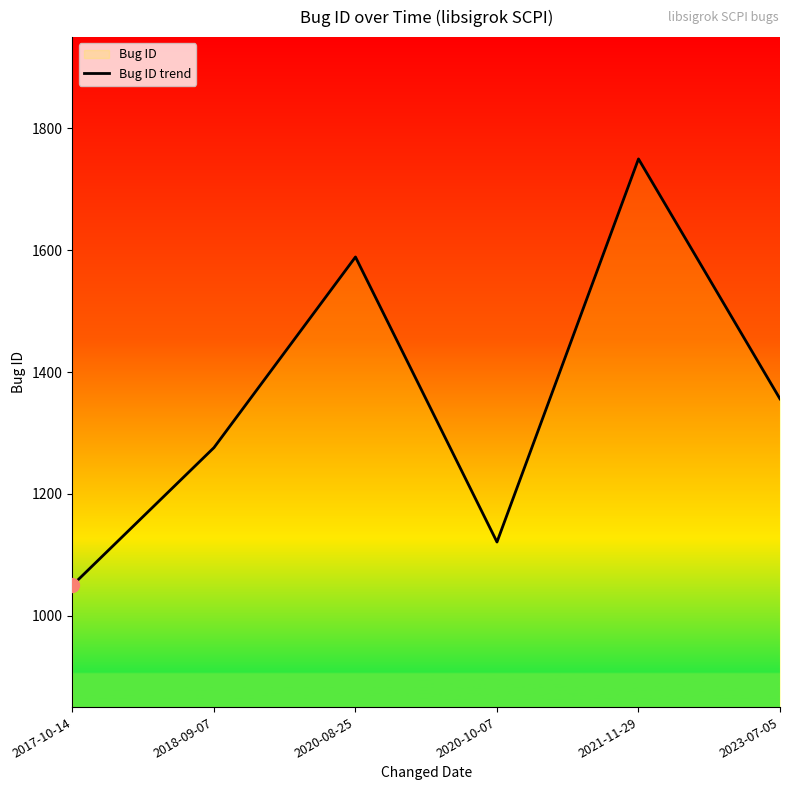

Which category has the highest value across all series?

2021-11-29